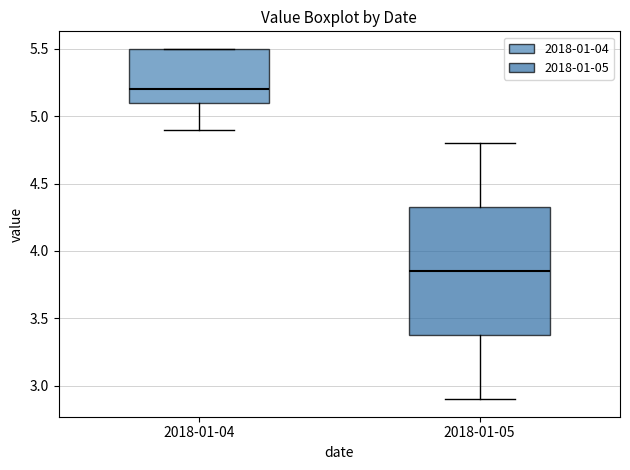

Reading left to right, transcribe this box plot: for each box, give where its median line is, the range the box spans, and where its two whiskers end, as read against the y-axis. The values are not printed on the chart, so give them approximately, as read against the axis.

2018-01-04: median 5.20, box 5.10 to 5.50, whiskers 4.90 to 5.50
2018-01-05: median 3.85, box 3.40 to 4.35, whiskers 2.90 to 4.80